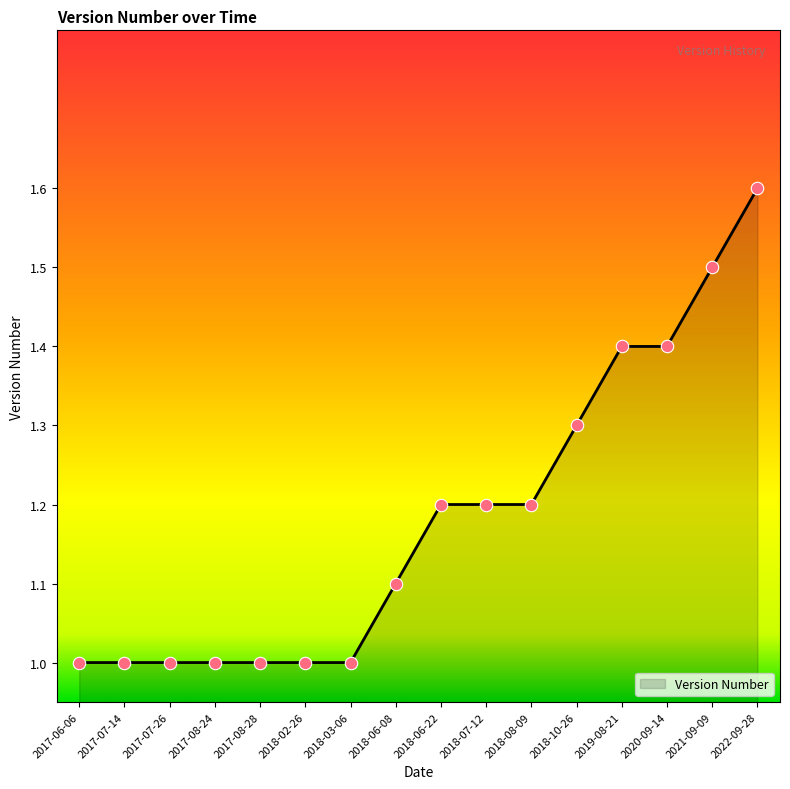

Approximately how many times larger is the value at 2019-08-21 compared to 2018-06-22?

1.2